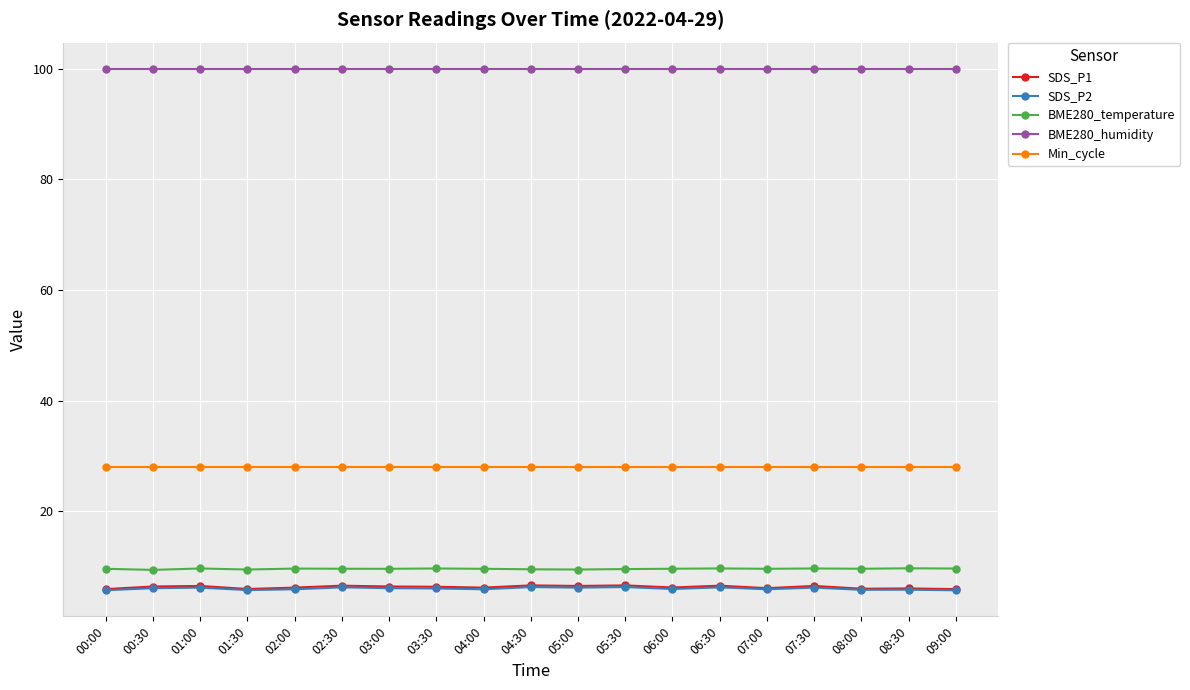

What is the label of the 14th point from the left?

06:30